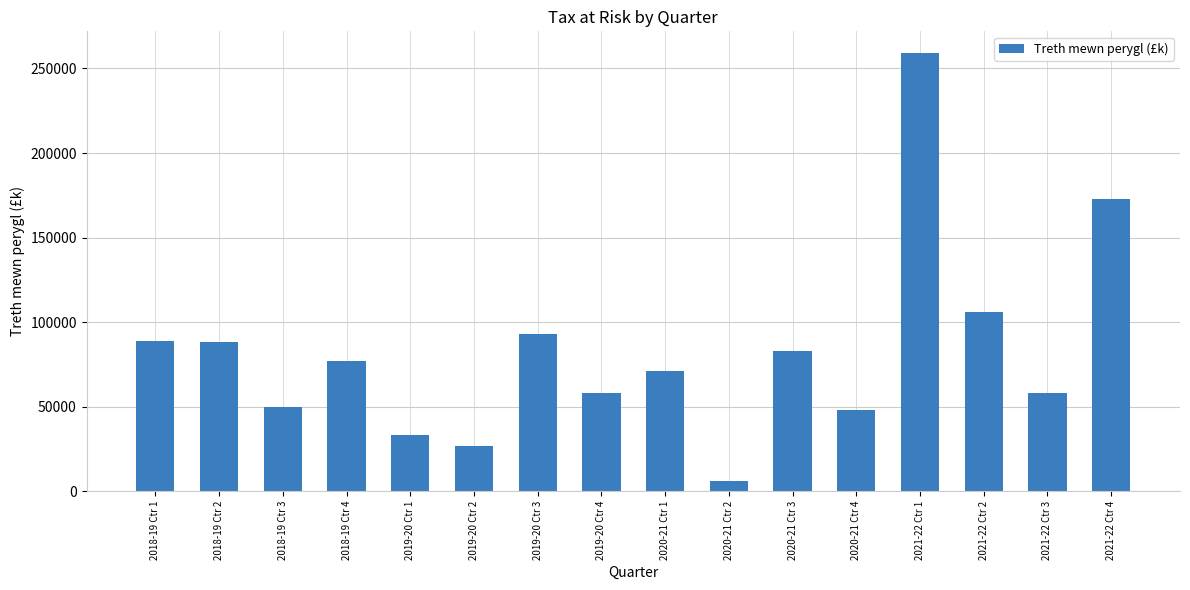

What is the value of the 5th bar from the left?

33000